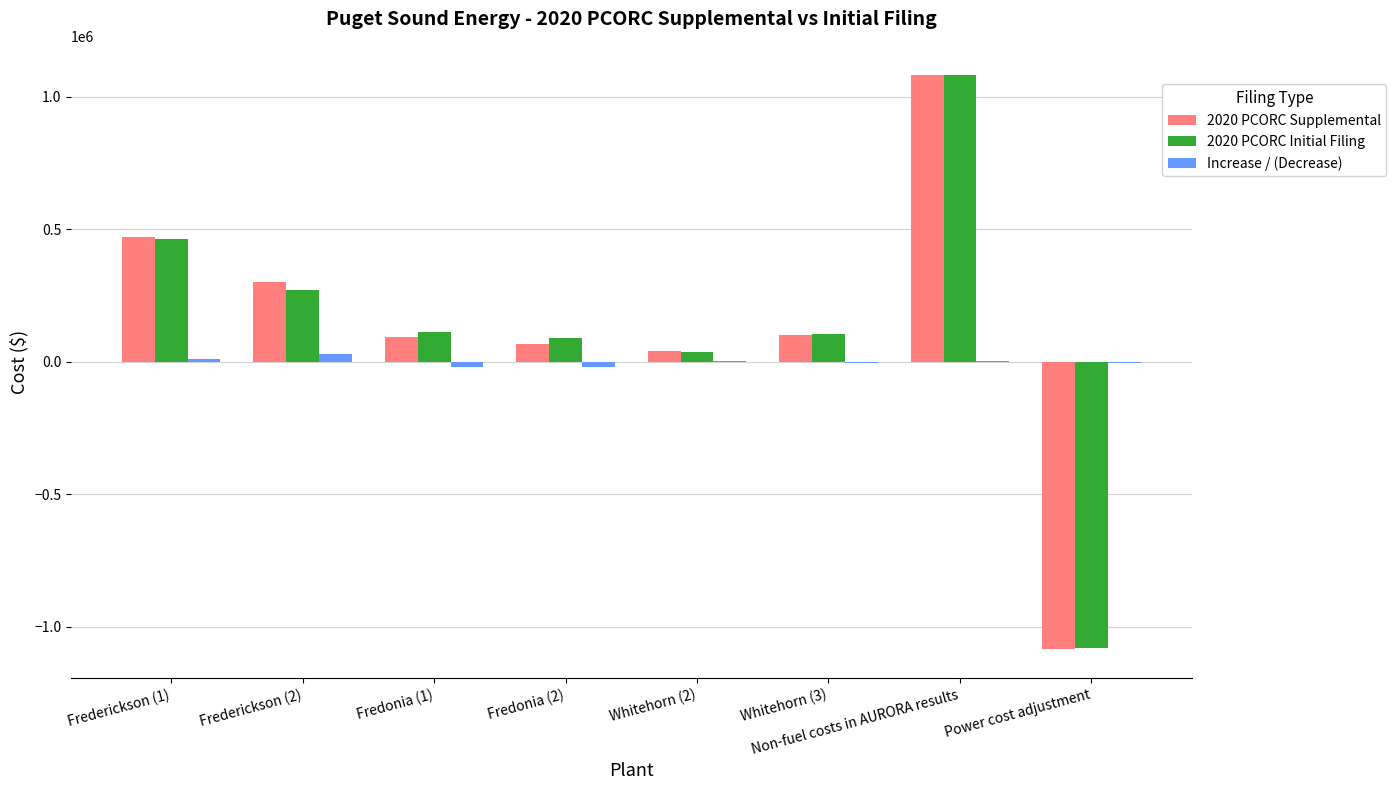

What is the maximum value for 2020 PCORC Initial Filing?

1081335.2